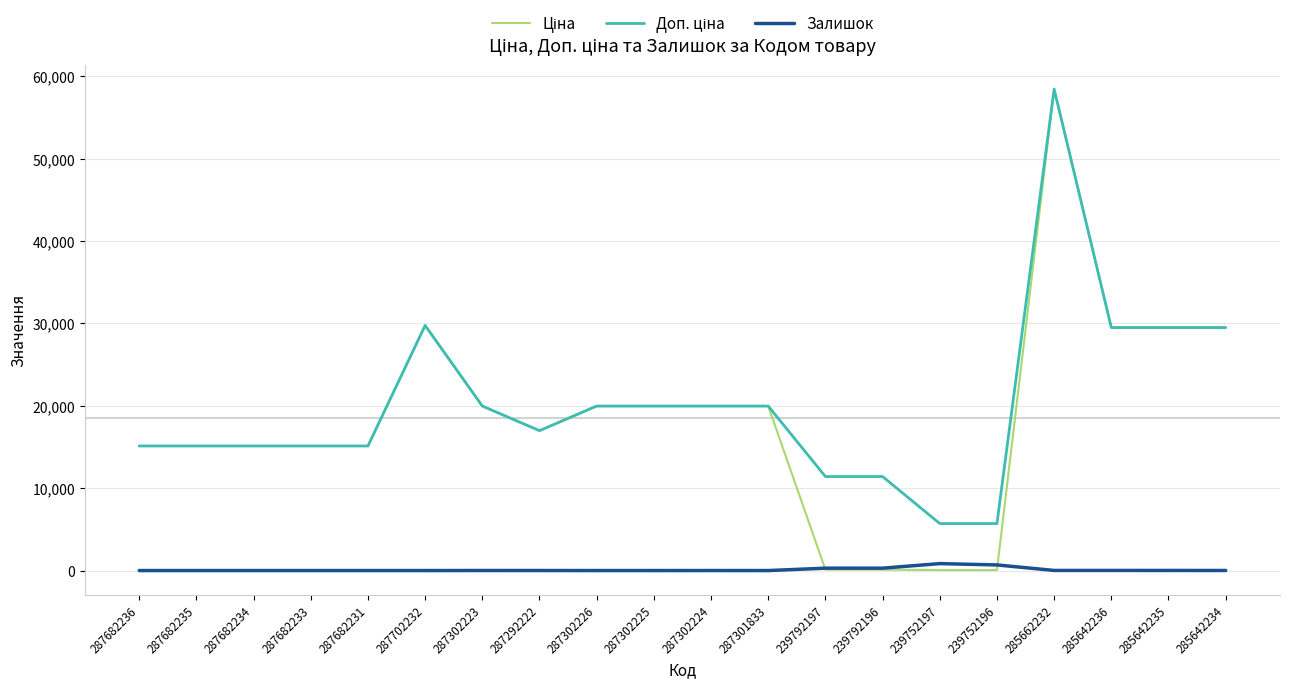

What is the total value across all series at 287682231?

30240.0